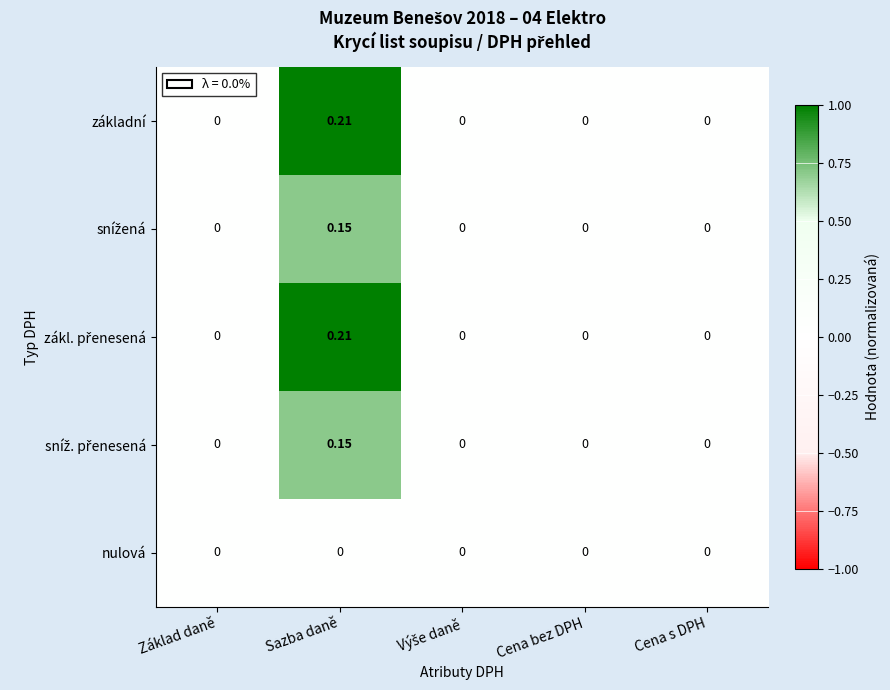

Which category has the highest value across all series?

Sazba daně